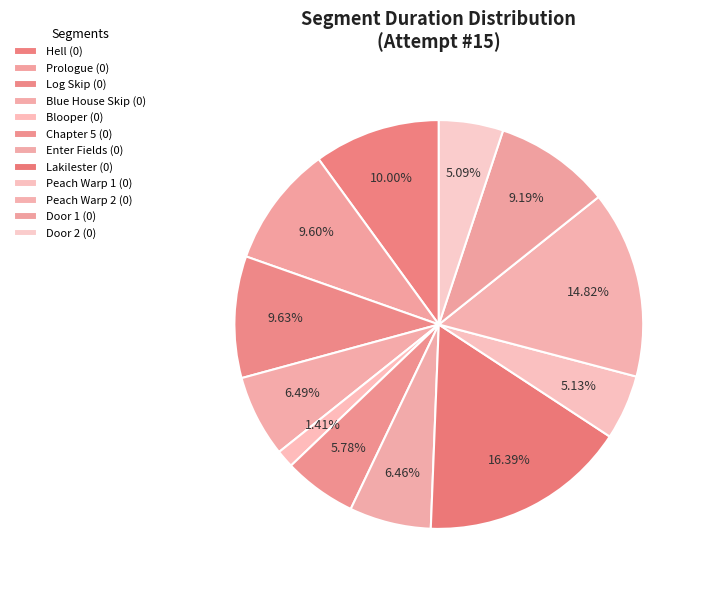

What is the change in value from Blooper (0) to Chapter 5 (0)?

+292389